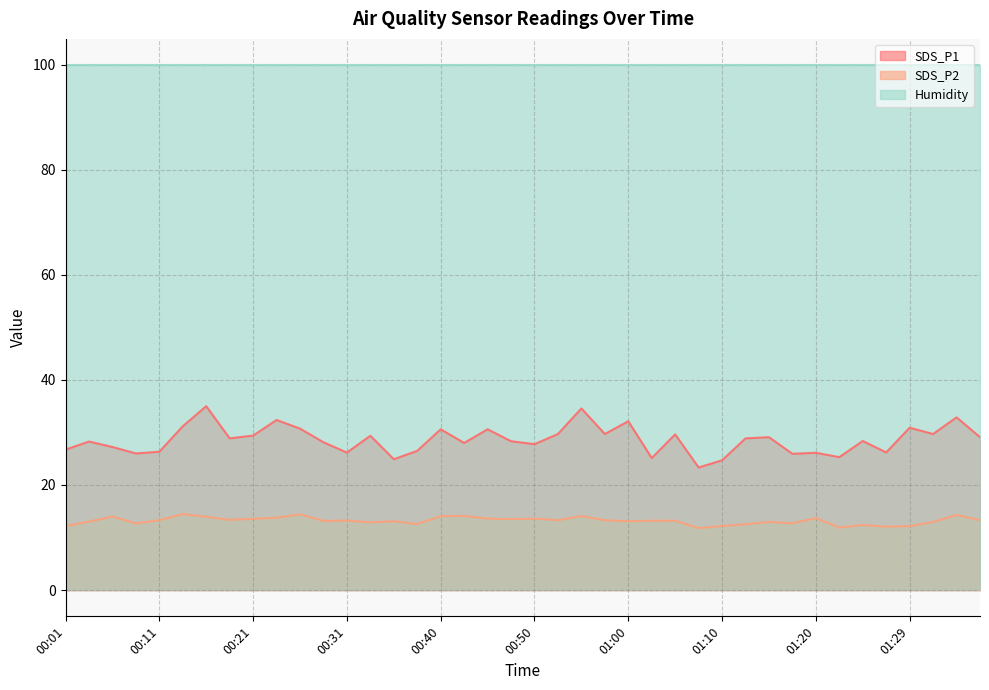

Reading right to left, extract all data points from this chart.

SDS_P1: 29.1	32.9	29.7	30.9	26.2	28.4	25.3	26.1	25.9	29.1	28.9	24.7	23.3	29.6	25.1	32.1	29.7	34.6	29.7	27.8	28.3	30.6	28.0	30.6	26.5	24.9	29.4	26.2	28.1	30.7	32.4	29.4	28.9	35.0	31.2	26.3	26.0	27.2	28.3	26.7
SDS_P2: 13.3	14.3	13.0	12.2	12.1	12.4	11.9	13.7	12.7	13.0	12.5	12.2	11.8	13.2	13.2	13.1	13.3	14.1	13.3	13.6	13.5	13.6	14.1	14.1	12.6	13.1	12.9	13.2	13.2	14.4	13.8	13.6	13.4	14.0	14.5	13.3	12.7	14.0	13.0	12.2